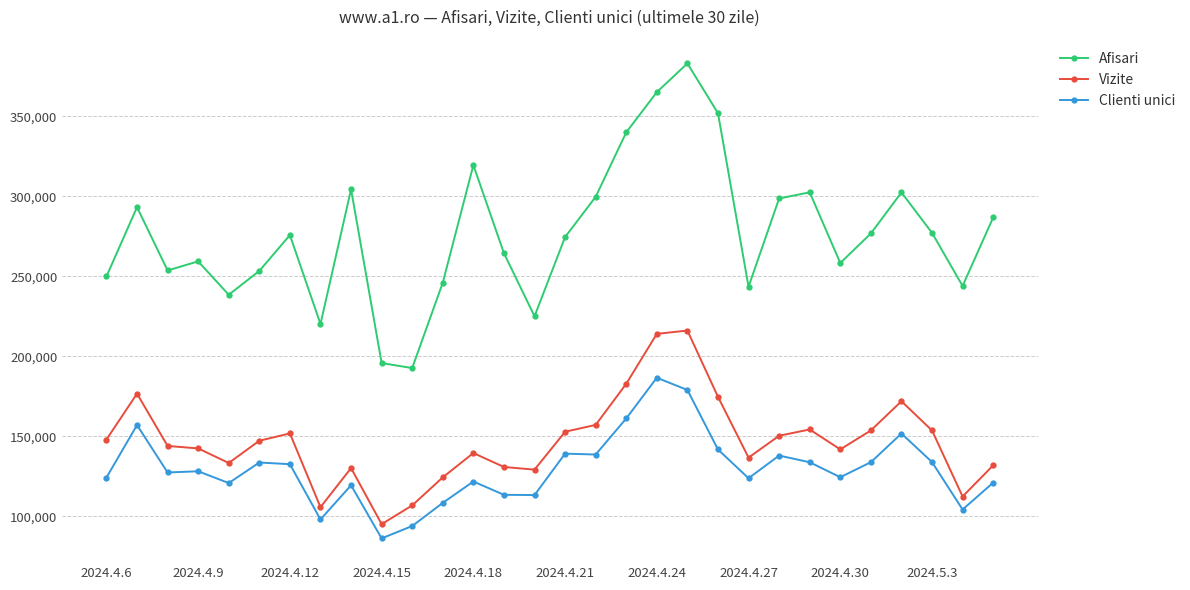

True or false: Vizite and Clienti unici intersect in this chart.

False